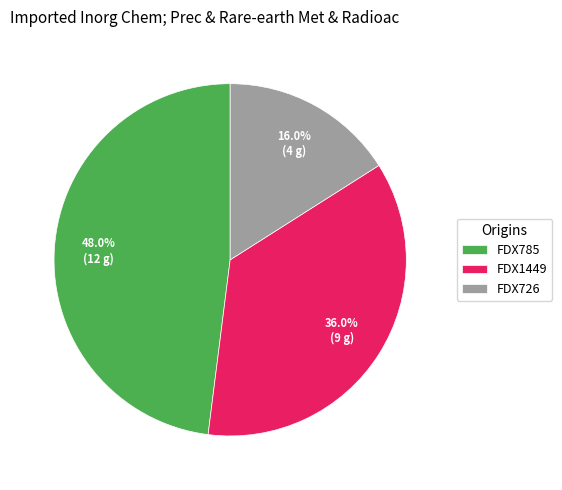

Which slice is the smallest?

FDX726